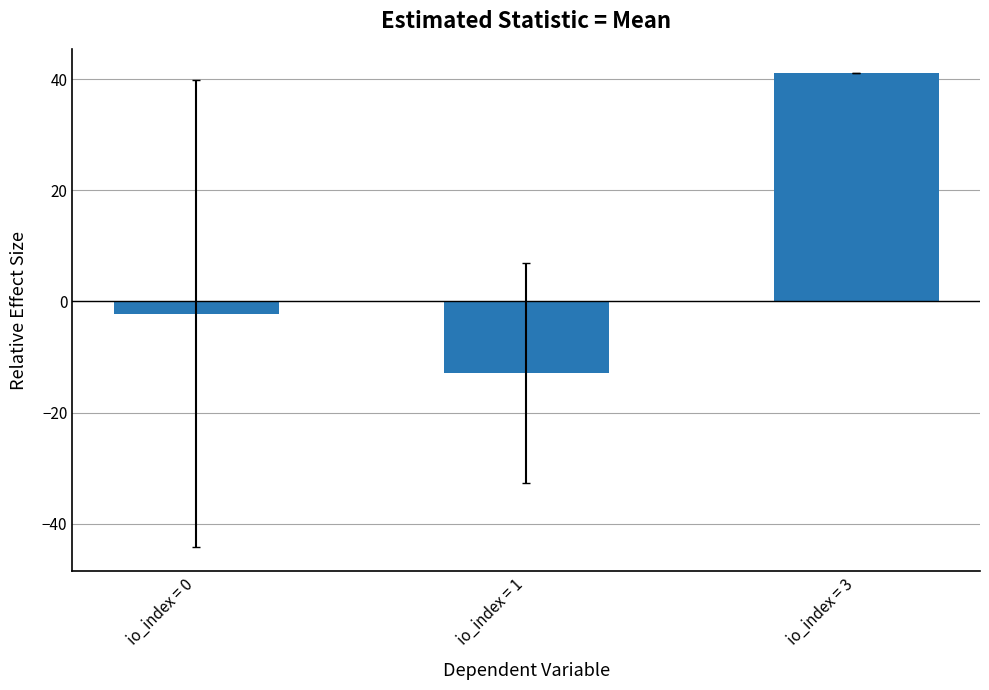

What is the approximate value at io_index = 1?

-12.8